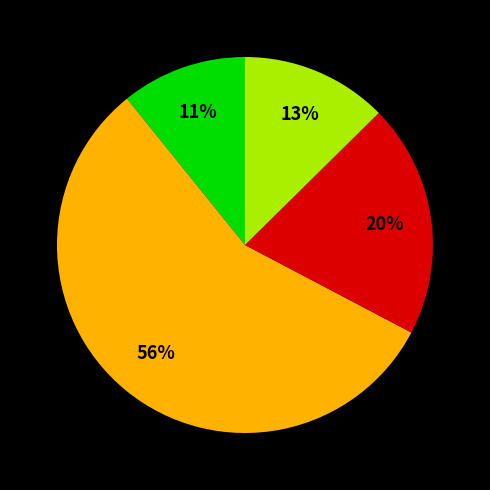

Is there a majority slice in this chart?

Yes